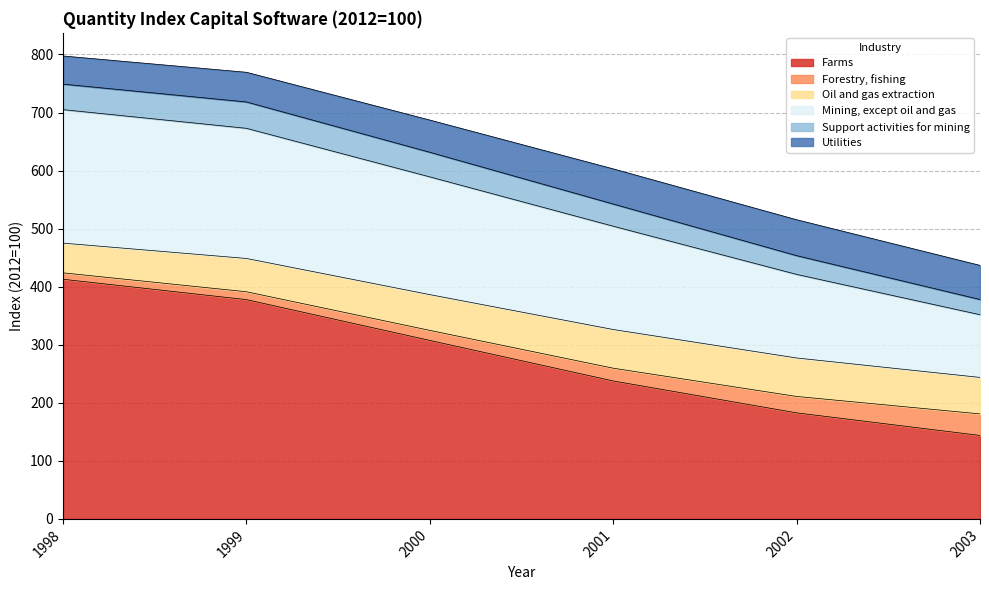

What is the total value across all series at 1998?

797.4